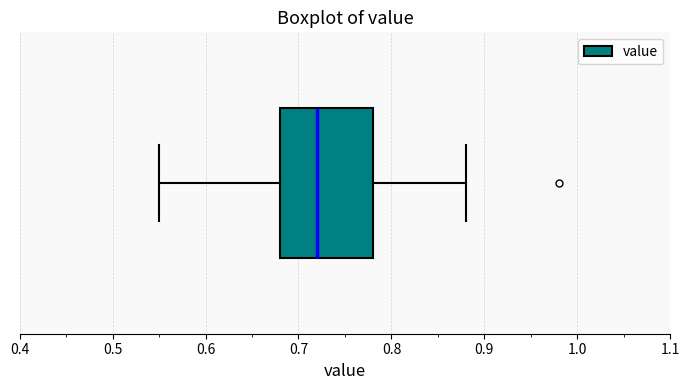

Transcribe this box plot: give where the median line is, the range the box spans, and where the two whiskers end, as read against the x-axis. The values are not printed on the chart, so give them approximately, as read against the axis.

median 0.72, box 0.68 to 0.78, whiskers 0.55 to 0.88